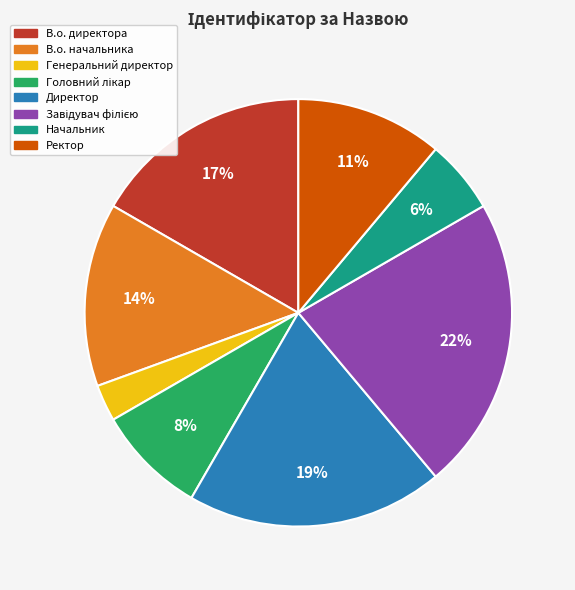

Count the number of slices in the pie.

8